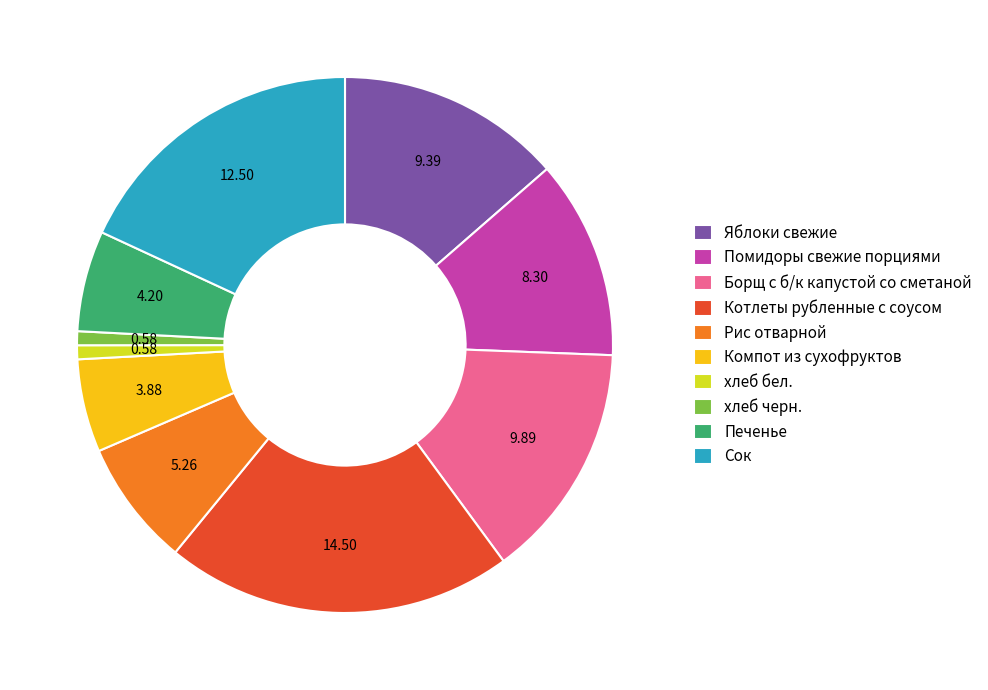

Does Печенье represent more than half of the total?

No